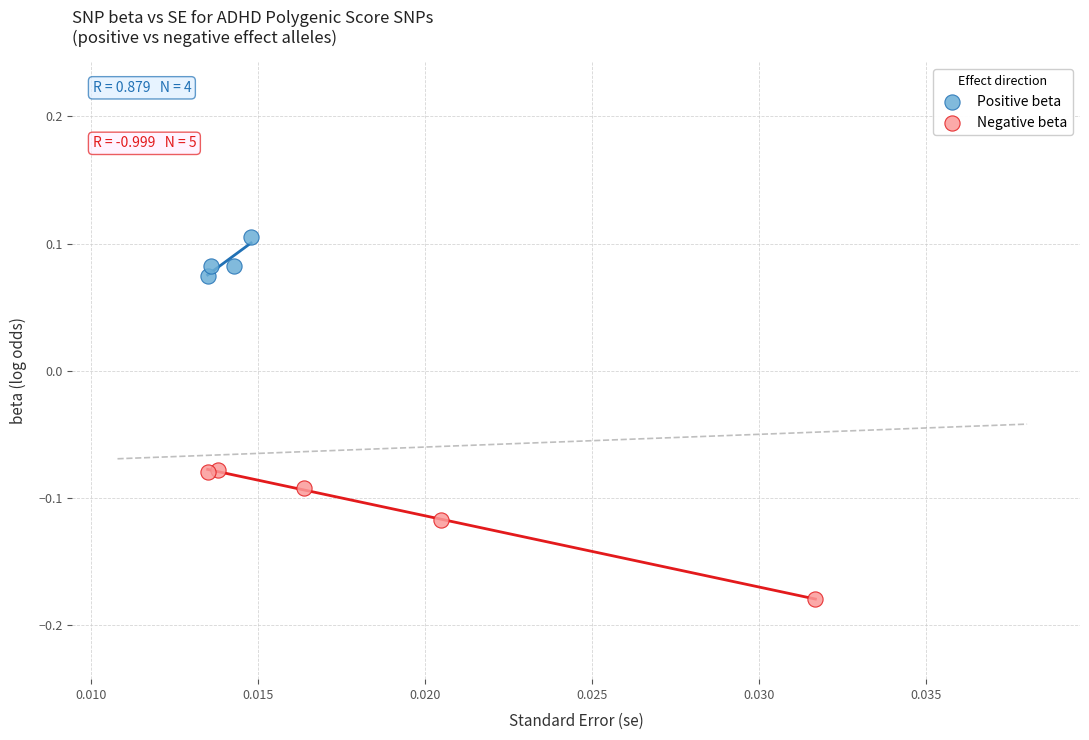

Which series contains the lowest Y value?

Negative beta